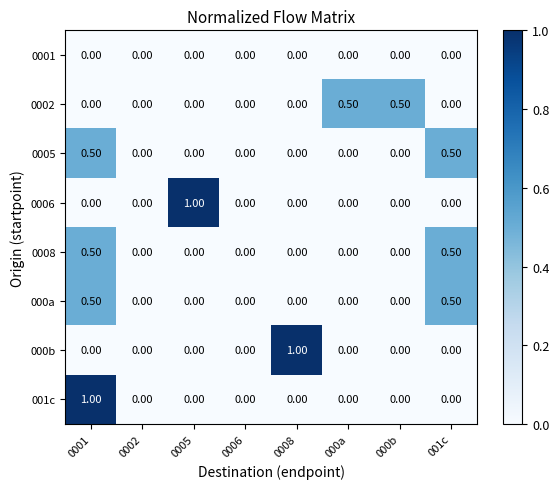

What is the difference between the highest and lowest values at 000a?

0.5